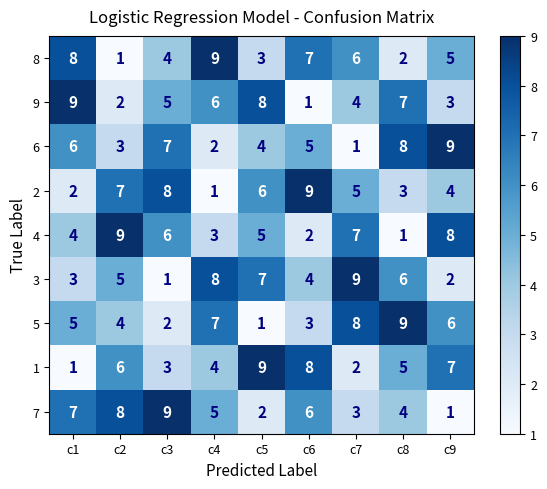

How many data points does each series have?

9